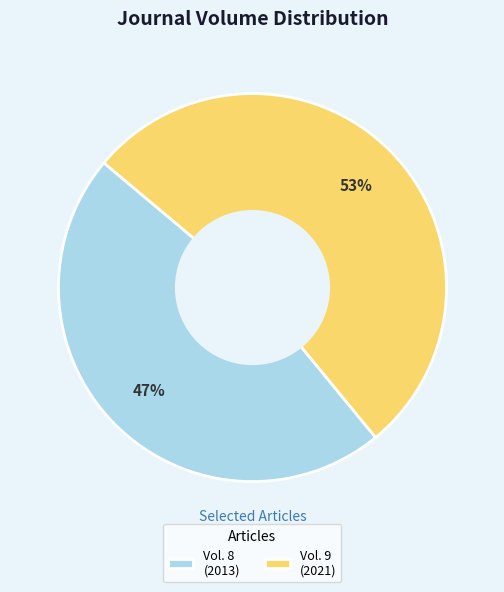

To the nearest percent, what is the difference between the largest and smallest slice percentages?

6%